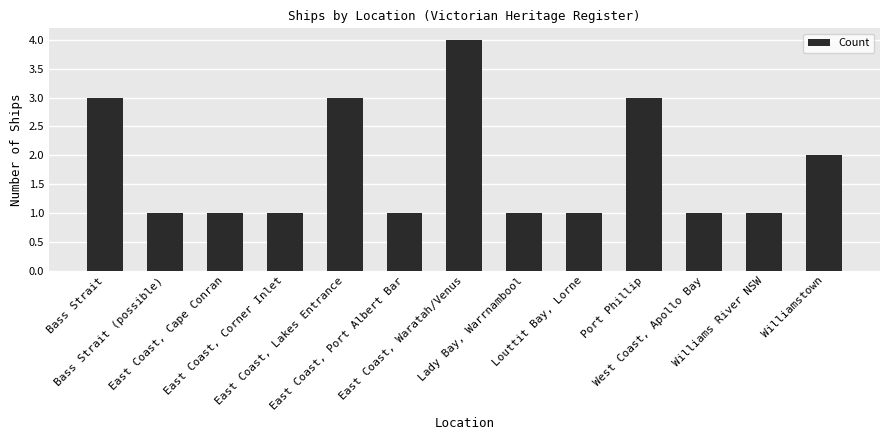

What is the label of the 5th bar from the right?

Louttit Bay, Lorne